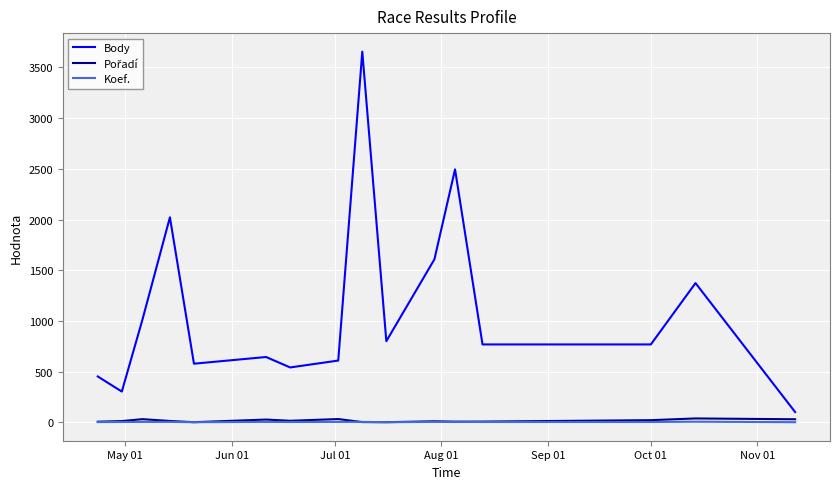

Which series has the largest range (max minus min)?

Body